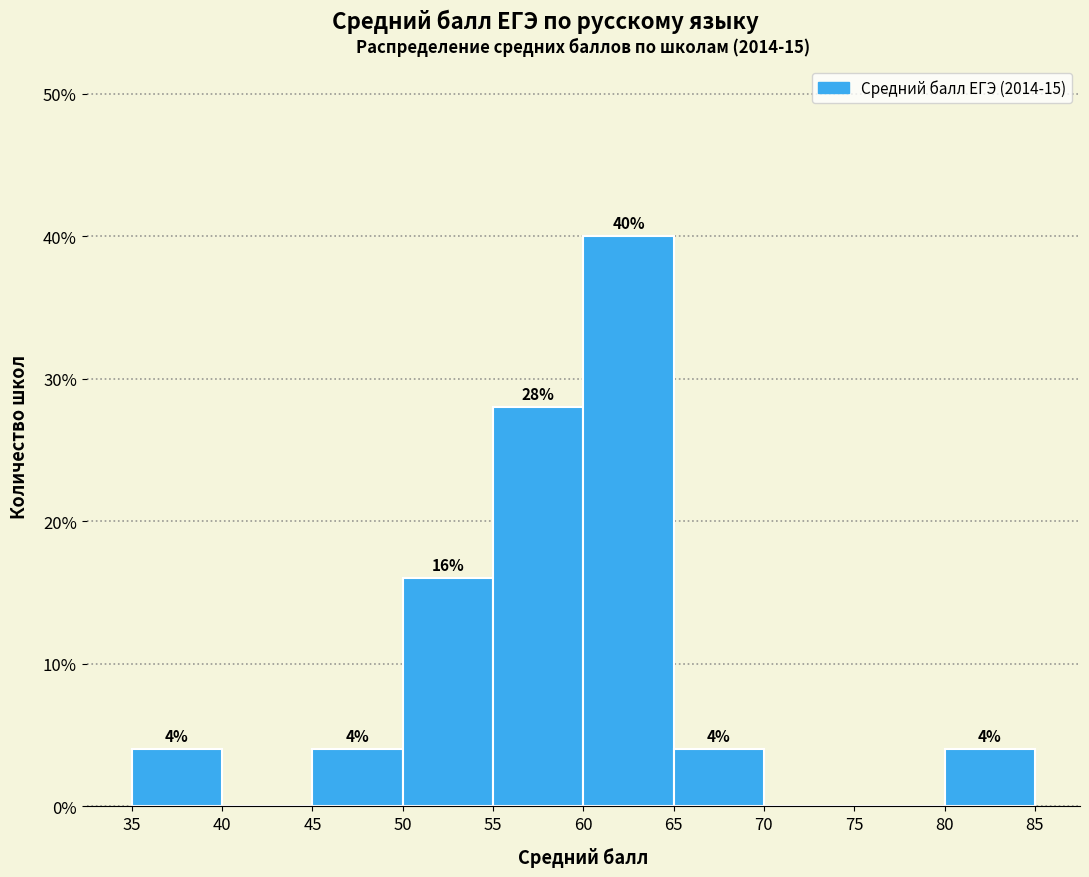

Over which range of the x-axis is the bar tallest?

60 to 65